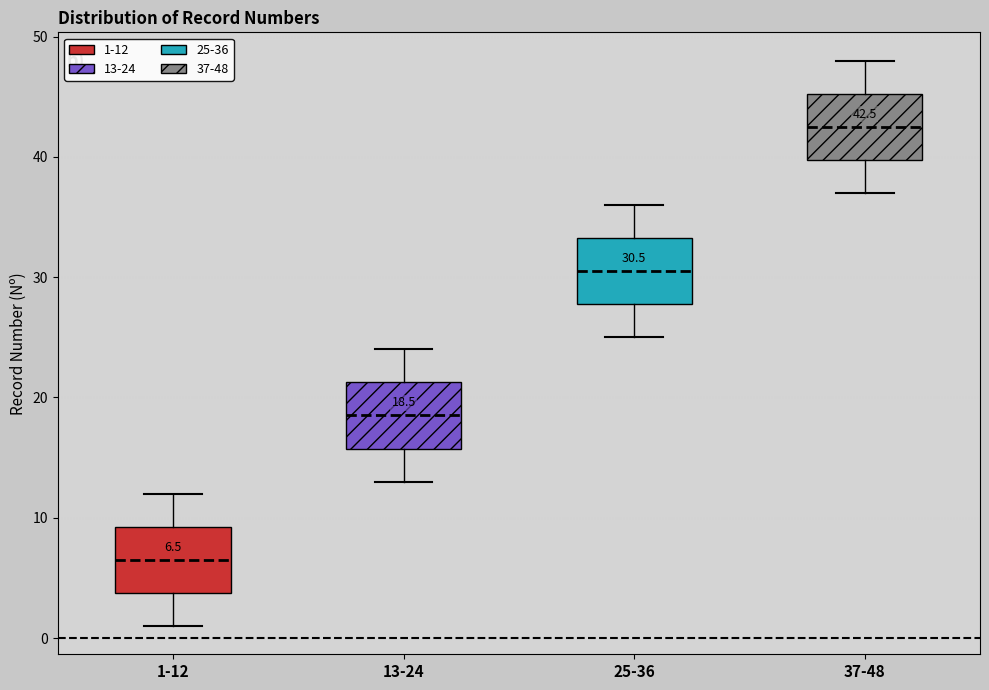

Which box has the lowest median line?

1-12